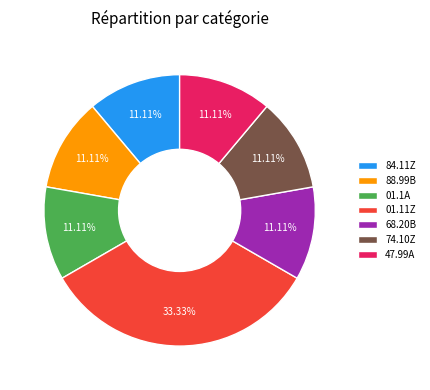

To the nearest percent, what is the combined percentage of 68.20B and 01.11Z?

44%